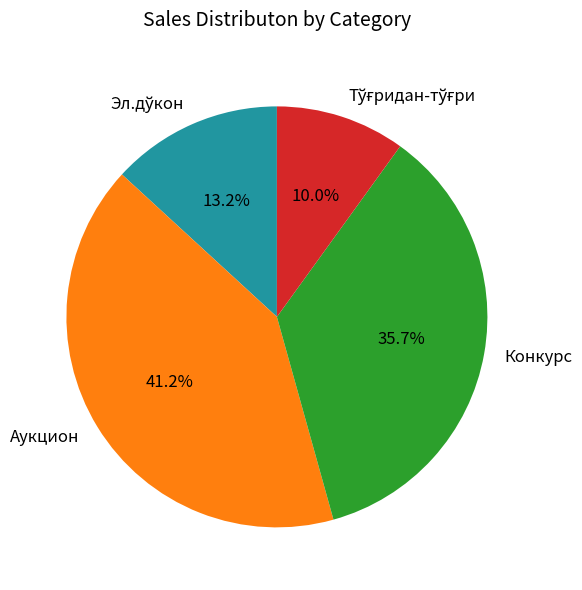

What percentage is NOT represented by Аукцион?

58.8%